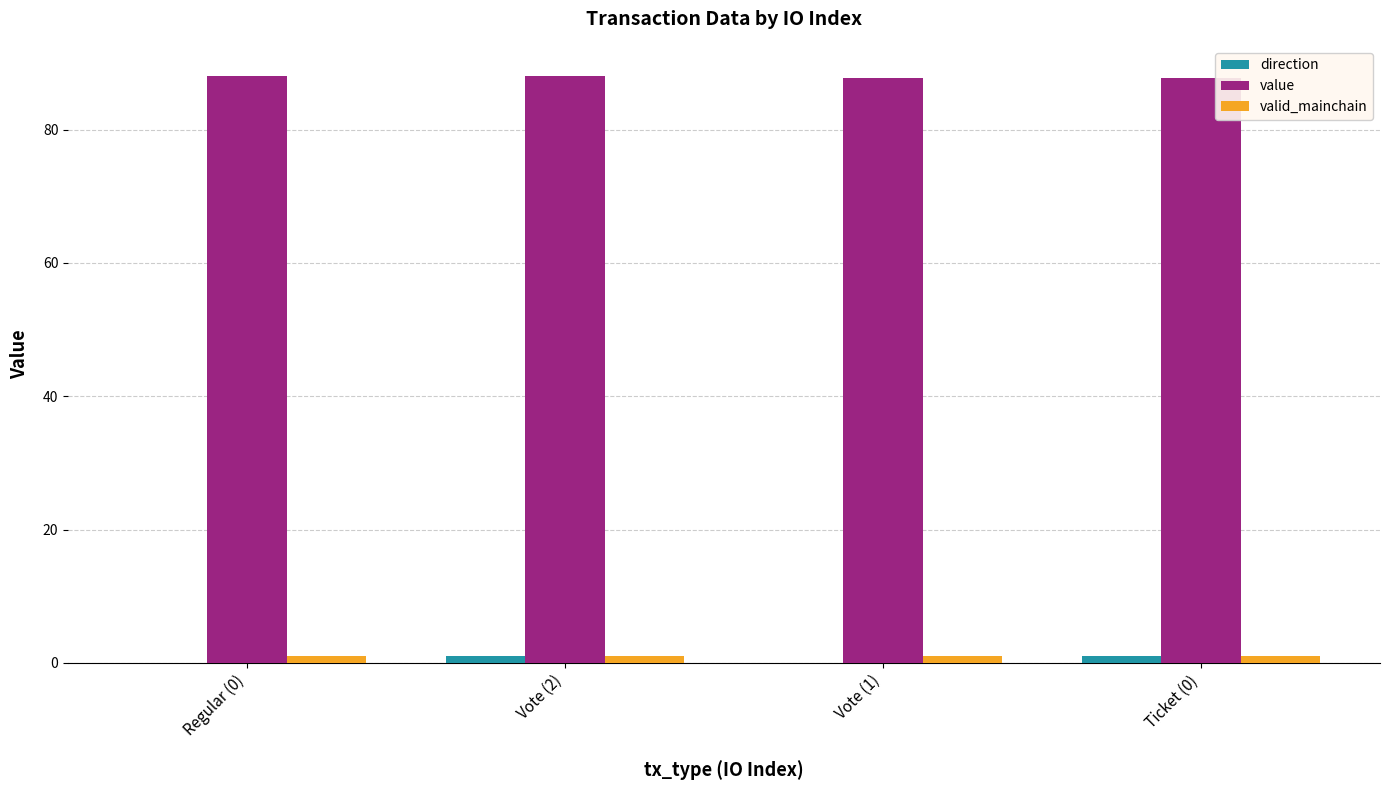

The value of valid_mainchain at Vote (2) is 1.3. True or false?

False